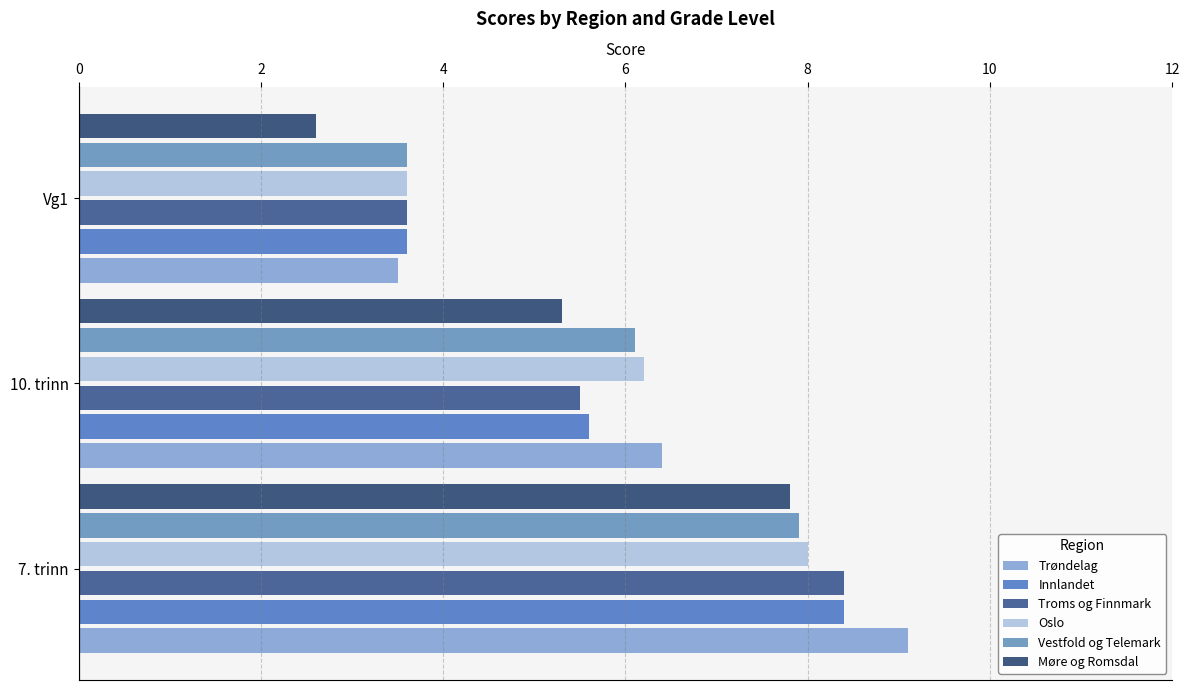

How many data points in Vestfold og Telemark are less than 6?

1